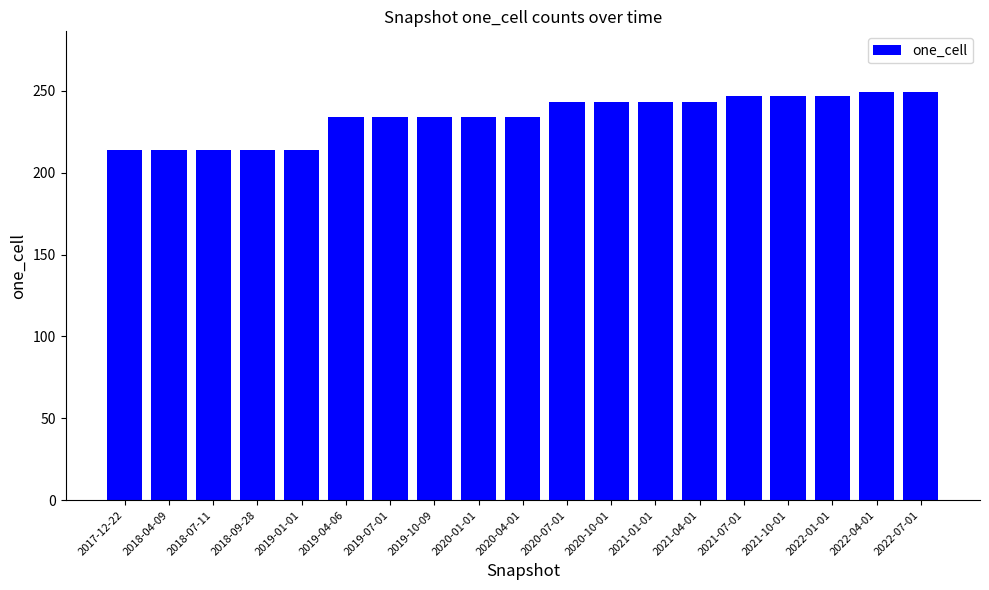

What is the minimum value shown in the chart?

214